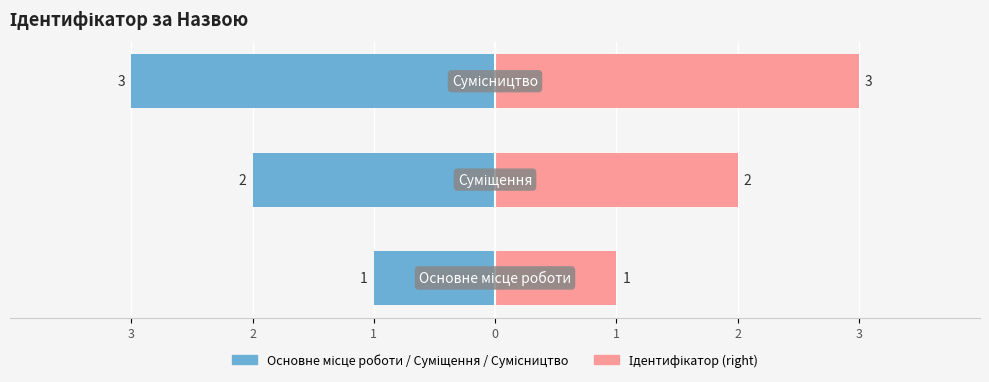

Count the number of data series in this chart.

2